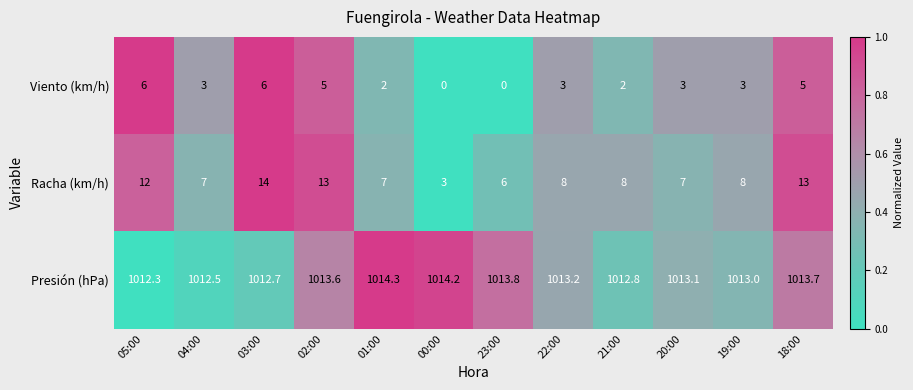

At how many categories does at least one series exceed 693?

12